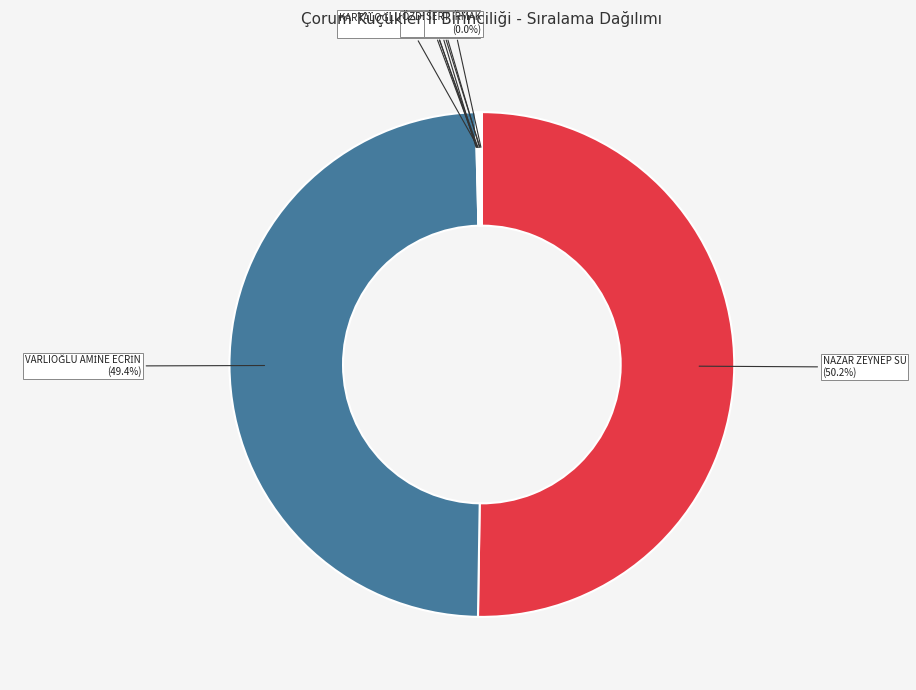

How many segments does this pie chart have?

10